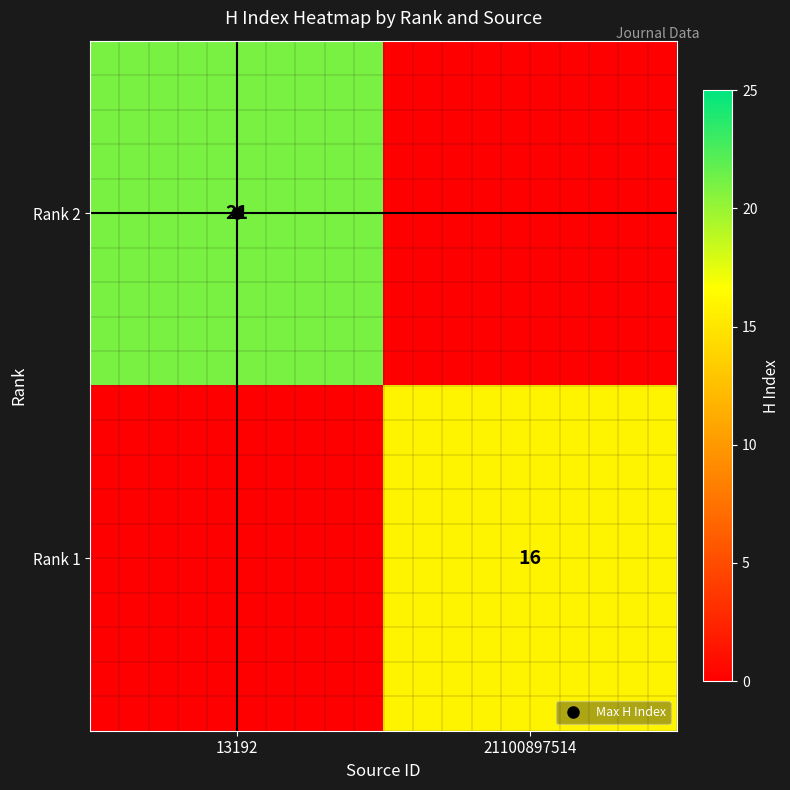

True or false: Rank 2 has a value of 12 at 21100897514.

False